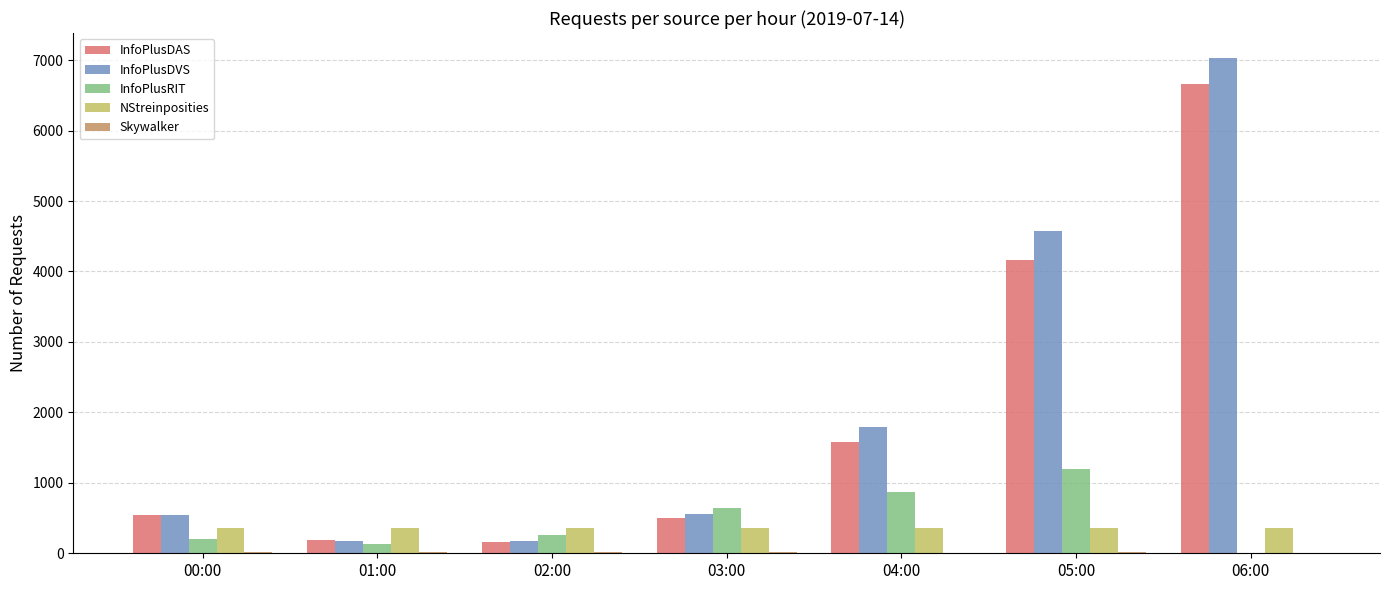

The InfoPlusDVS series shows 6676 at 05:00. True or false?

False